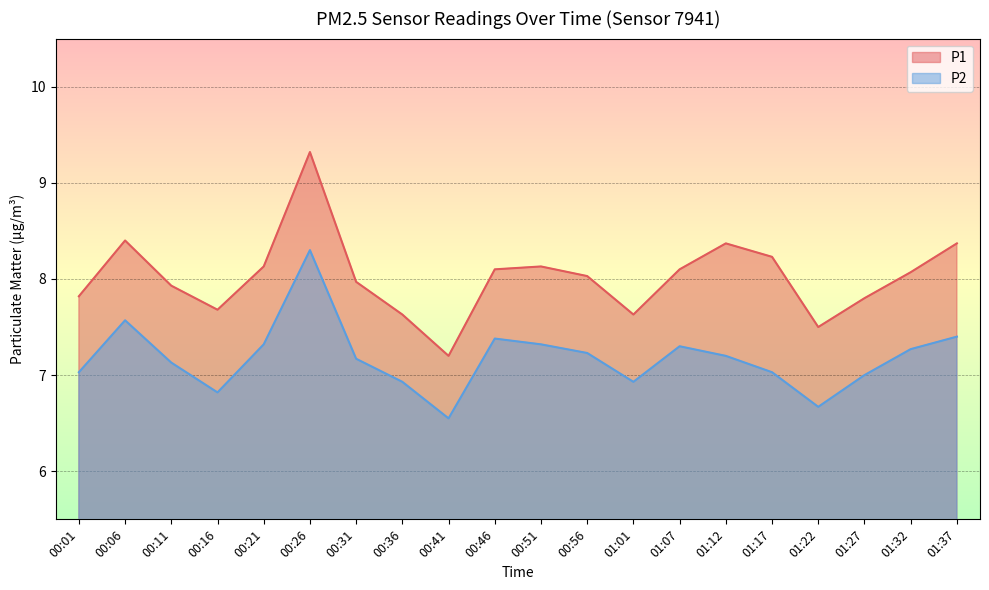

At which label is P1 closest to 8?

00:56